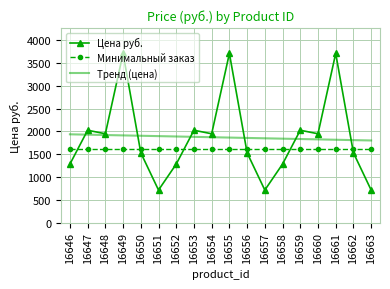

Which series has the largest range (max minus min)?

Цена руб.